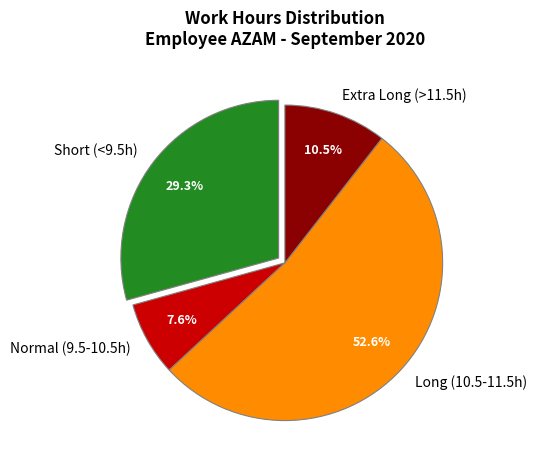

Which slice represents more than half of the pie?

Long (10.5-11.5h)